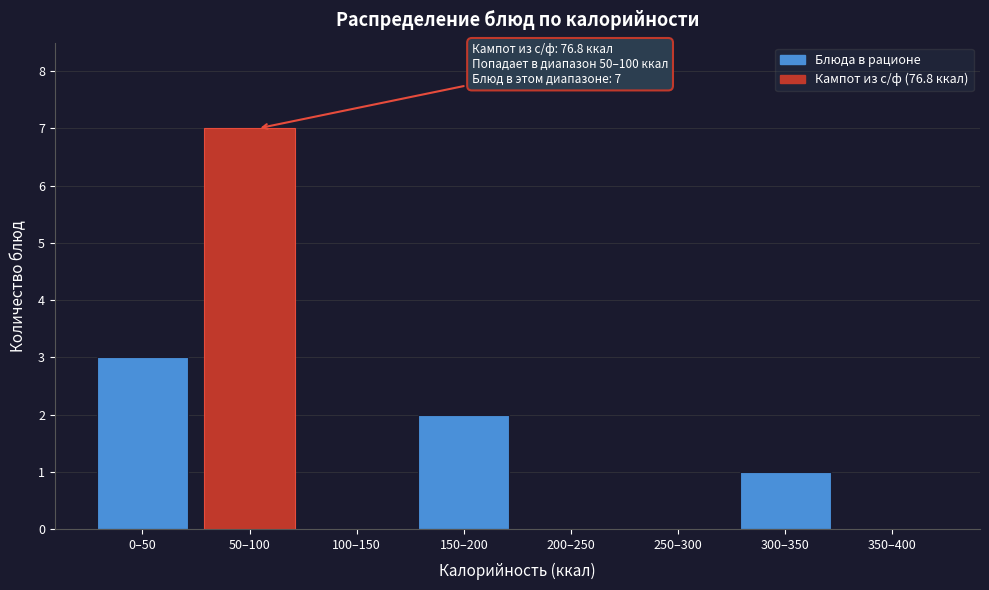

Reading left to right, extract all data points from this chart.

0–50=3	50–100=7	100–150=0	150–200=2	200–250=0	250–300=0	300–350=1	350–400=0